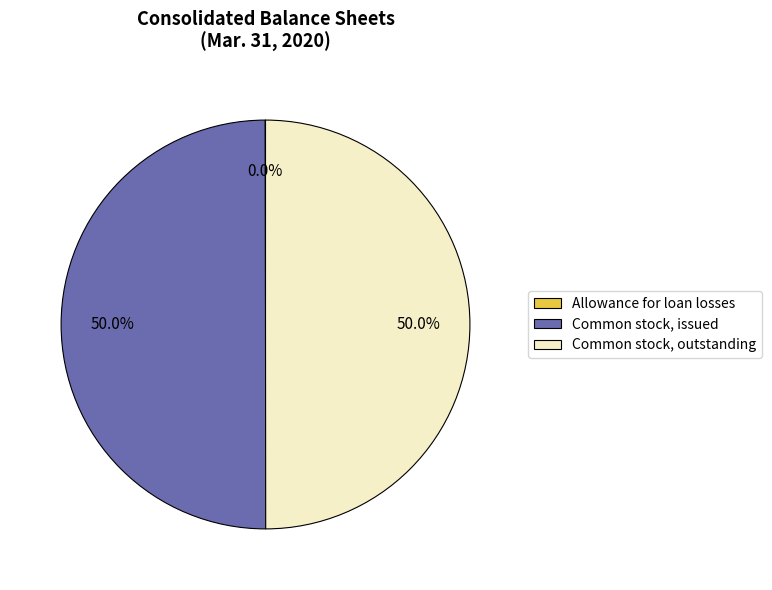

What portion of the pie excludes Common stock, issued?

50.0%